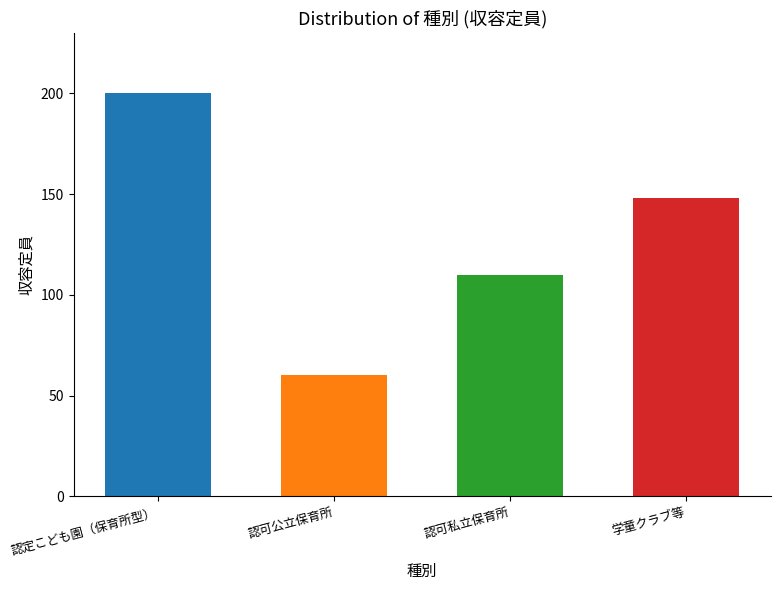

What value does the data have at 認可公立保育所, to the nearest 5?

60